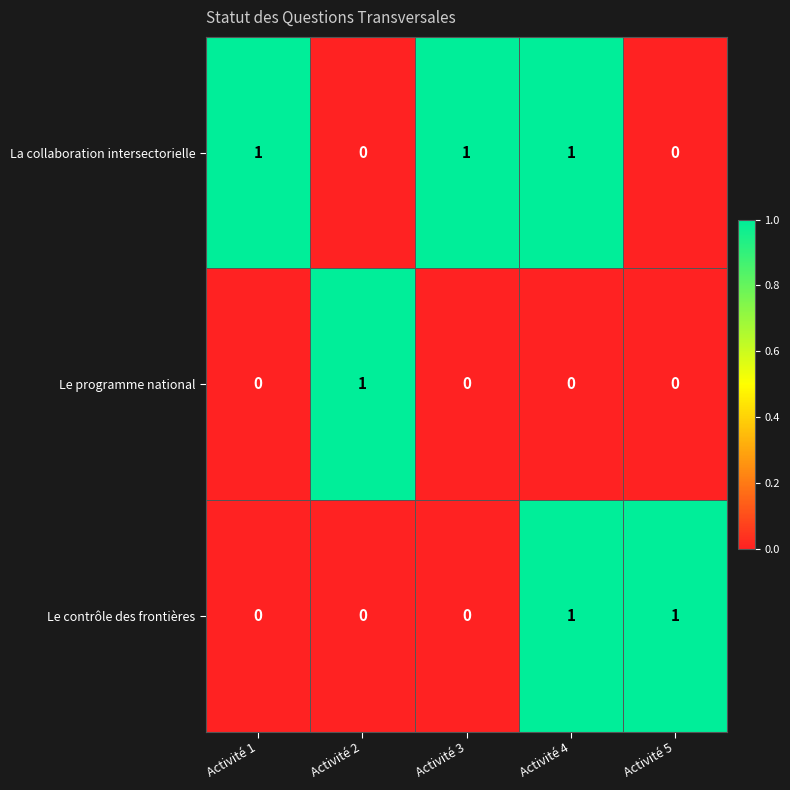

Reading left to right, transcribe all the data shown in this chart.

La collaboration intersectorielle: 1	0	1	1	0
Le programme national: 0	1	0	0	0
Le contrôle des frontières: 0	0	0	1	1